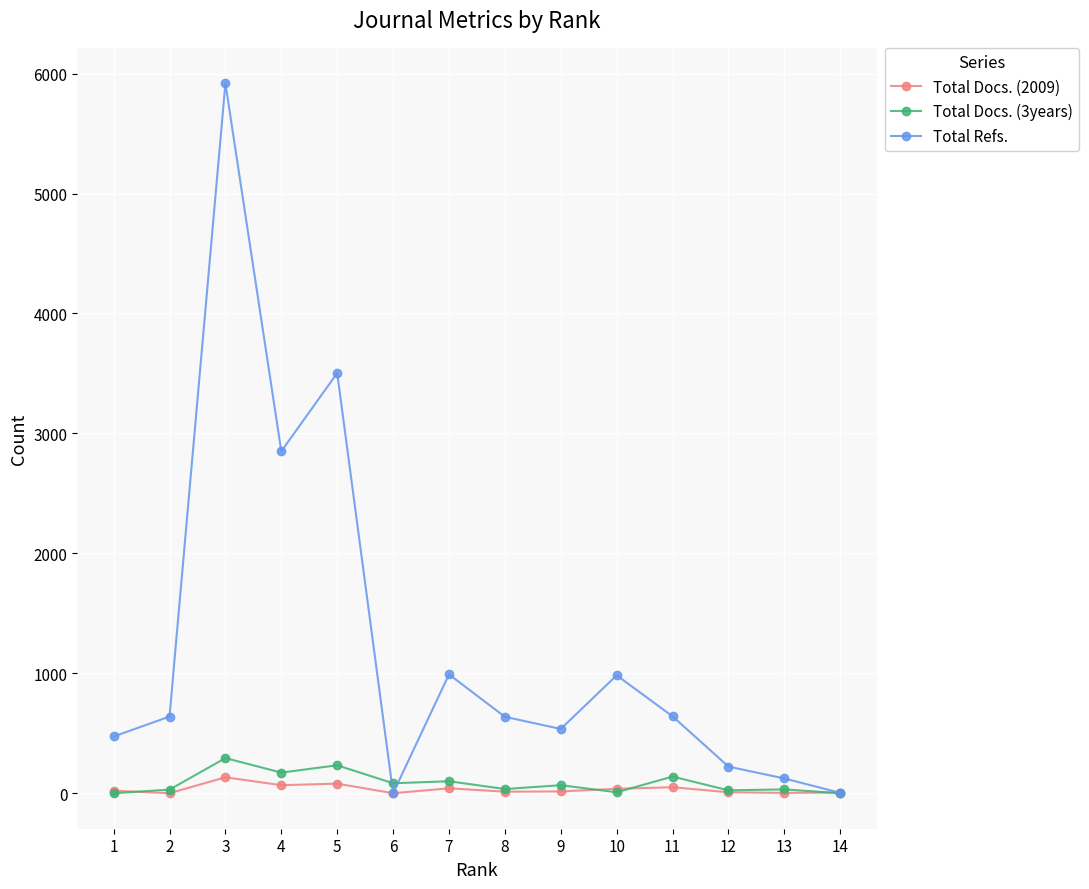

Which series has the largest total across all categories?

Total Refs.